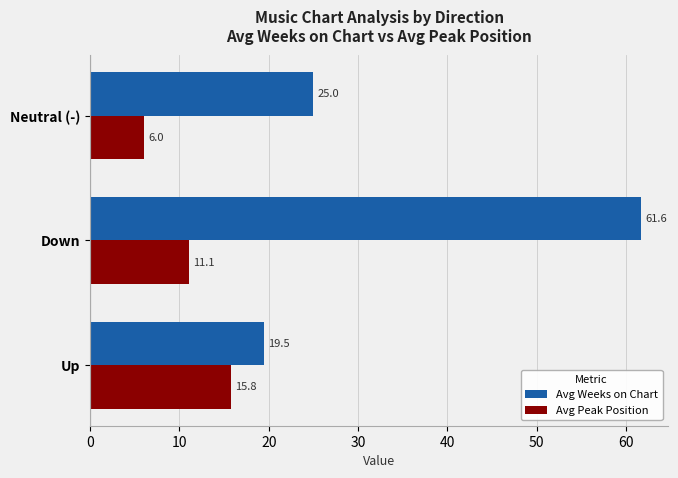

The Avg Weeks on Chart series shows 61.6 at Down. True or false?

True